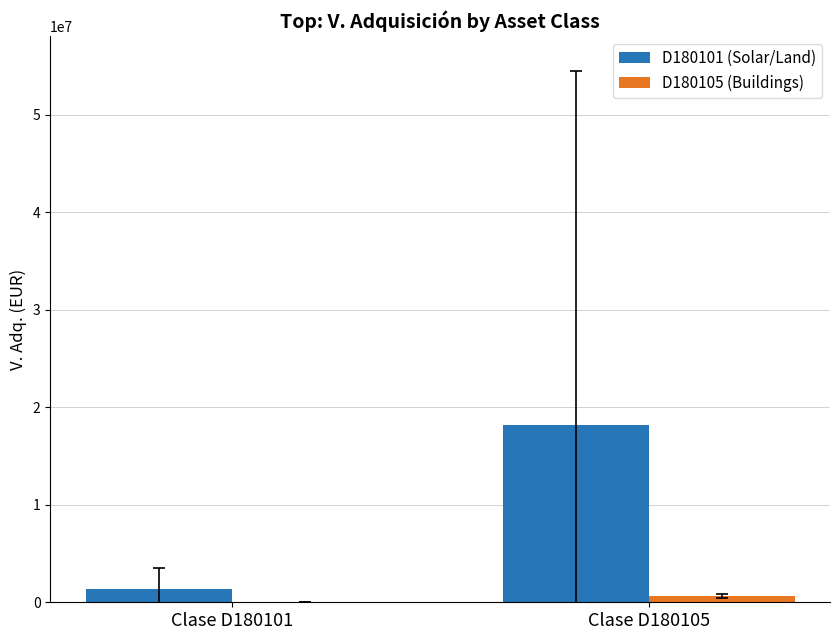

What is the total value across all series at Clase D180105?

18799238.3